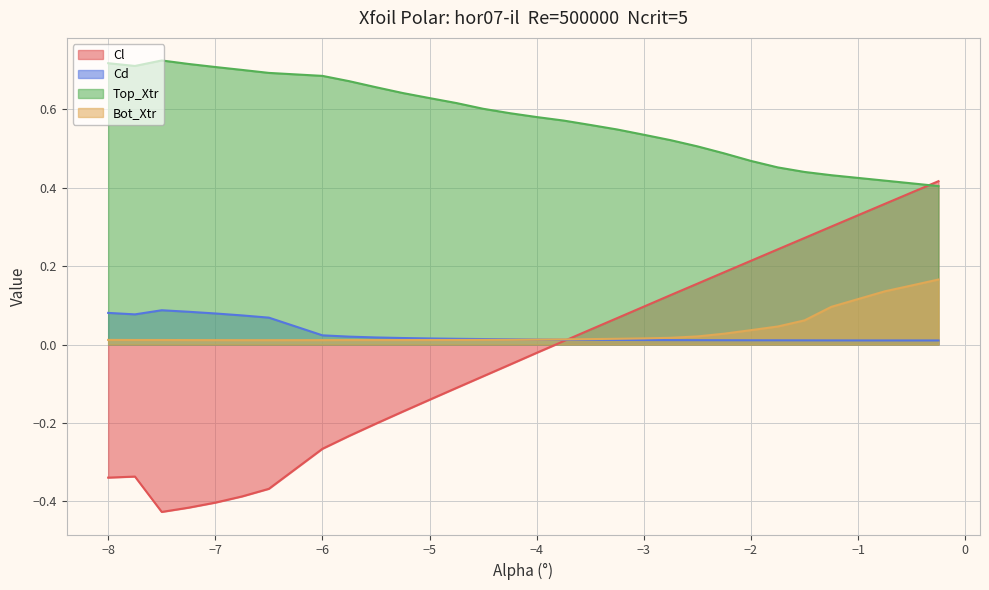

What is the maximum value for Cl?

0.4